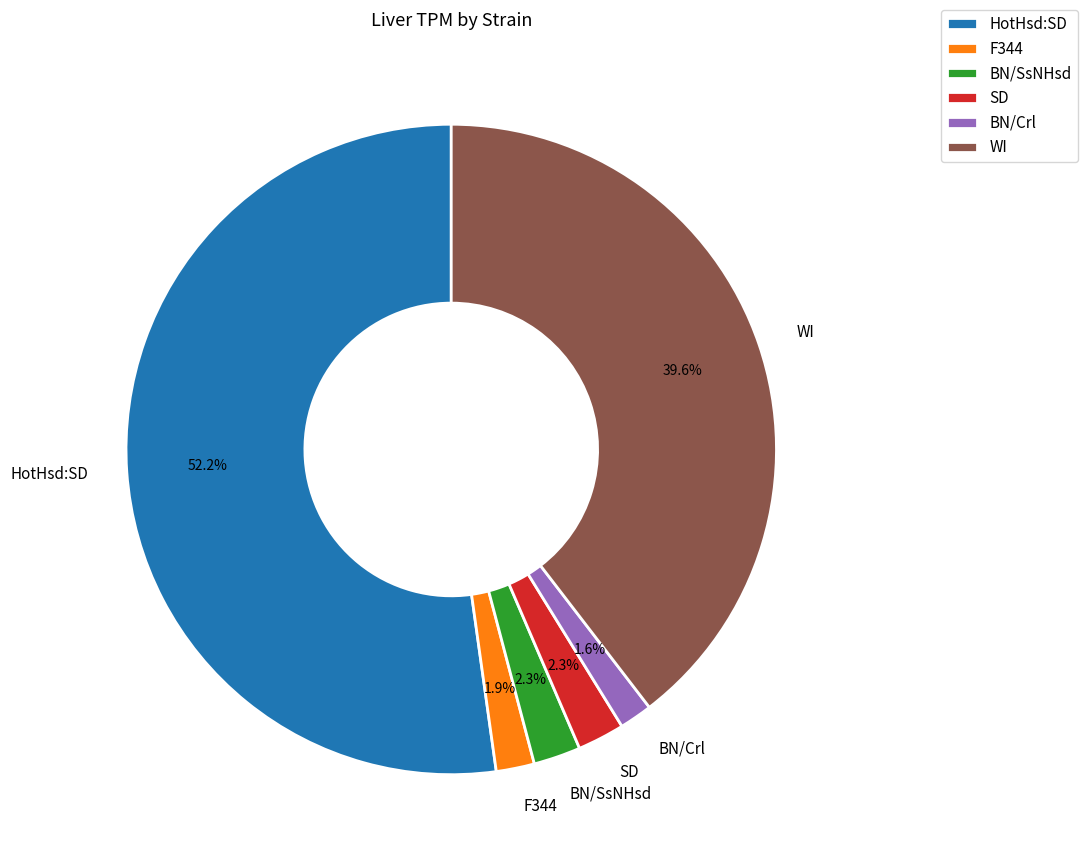

Do BN/Crl and HotHsd:SD together represent more than half of the pie?

Yes